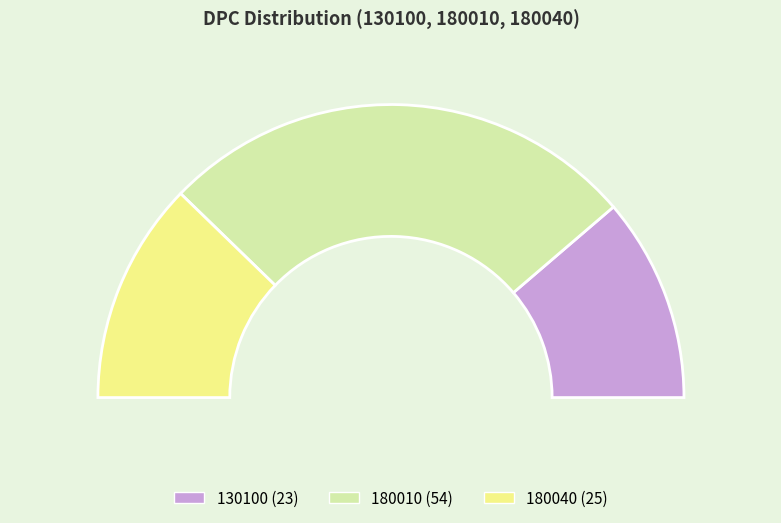

What is the change in value from 180010 to 180040?

-29